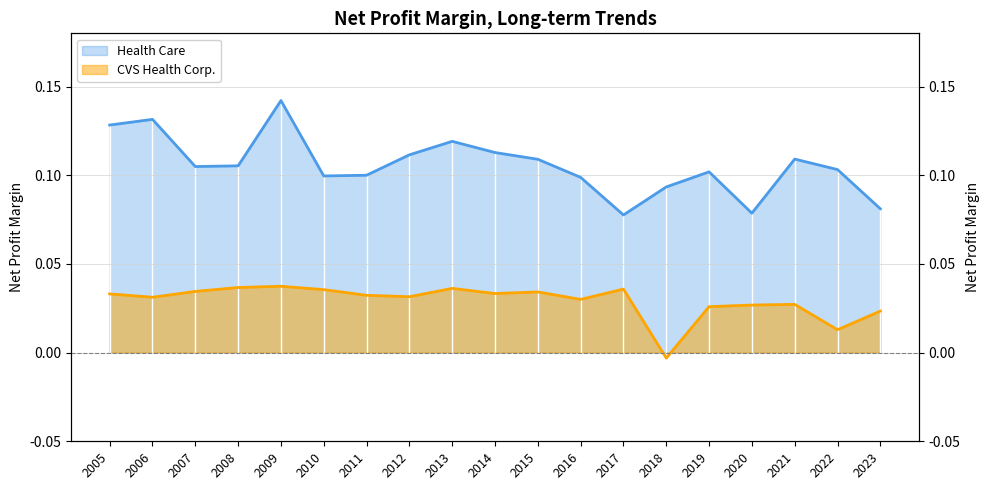

The value of CVS Health Corp. at 2009 is 0.0. True or false?

True